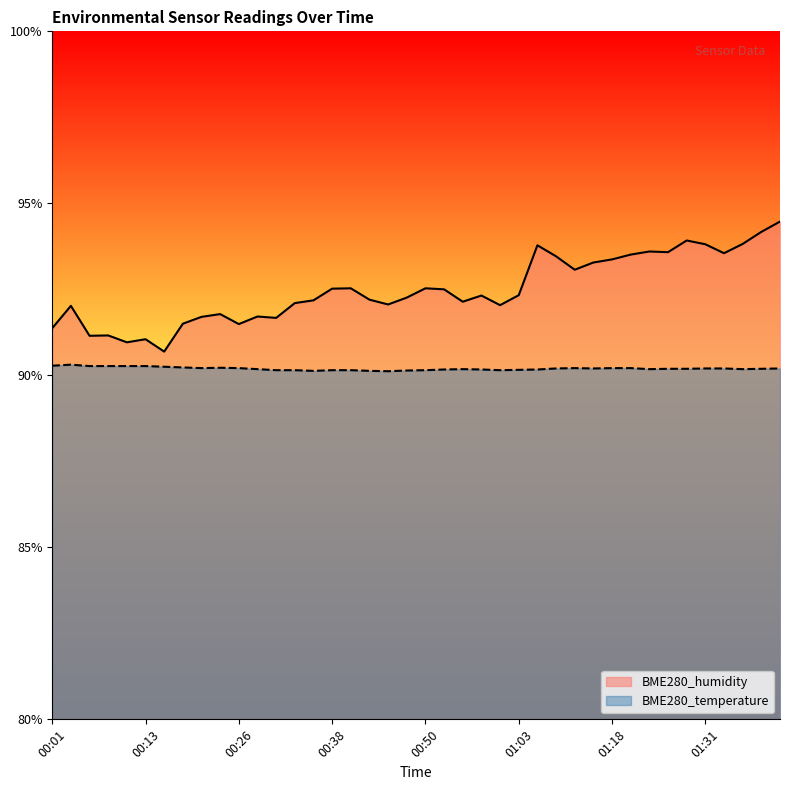

How many series are shown in this chart?

2